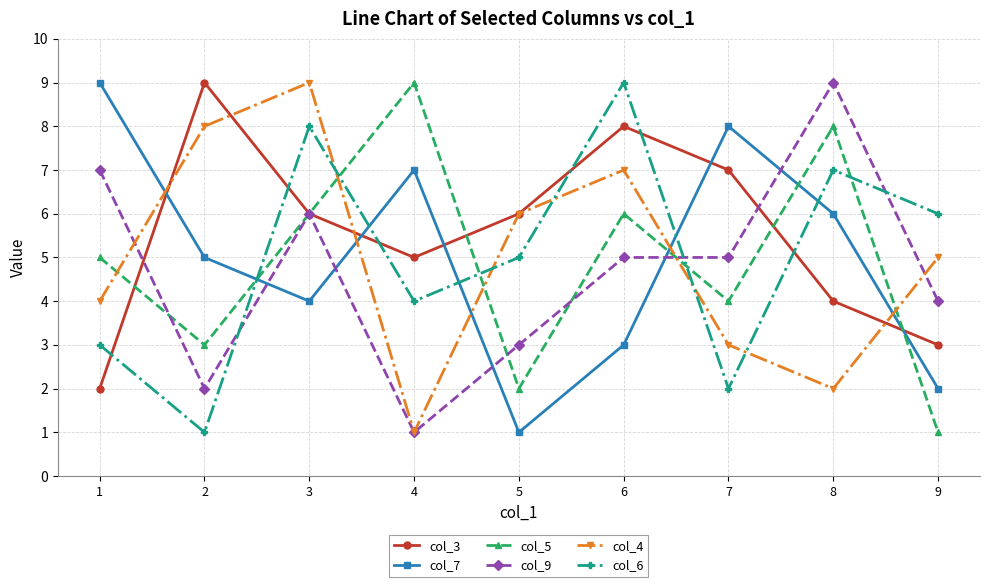

Reading left to right, list all the values displayed in this chart.

col_3: 2	9	6	5	6	8	7	4	3
col_7: 9	5	4	7	1	3	8	6	2
col_5: 5	3	6	9	2	6	4	8	1
col_9: 7	2	6	1	3	5	5	9	4
col_4: 4	8	9	1	6	7	3	2	5
col_6: 3	1	8	4	5	9	2	7	6